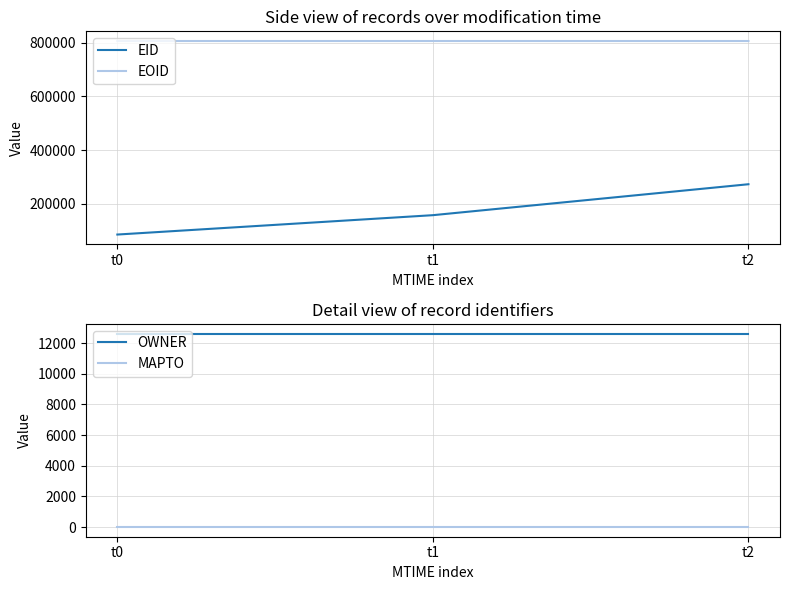

Reading left to right, what are all the values shown in this chart?

EID: t0=86312	t1=158348	t2=273435
EOID: t0=806149	t1=806150	t2=806152
OWNER: t0=12633	t1=12633	t2=12633
MAPTO: t0=0	t1=0	t2=0